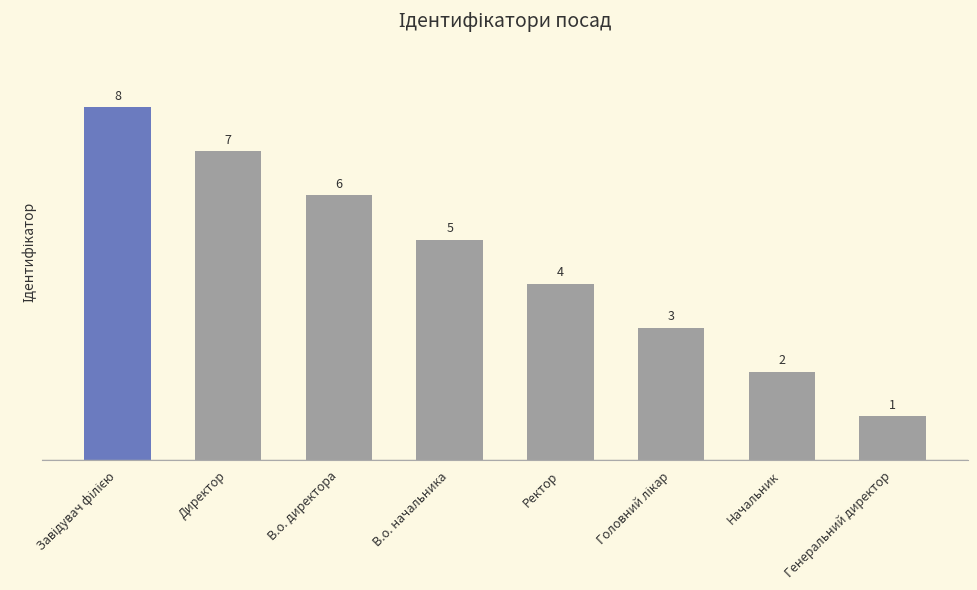

What is the greatest value displayed?

8